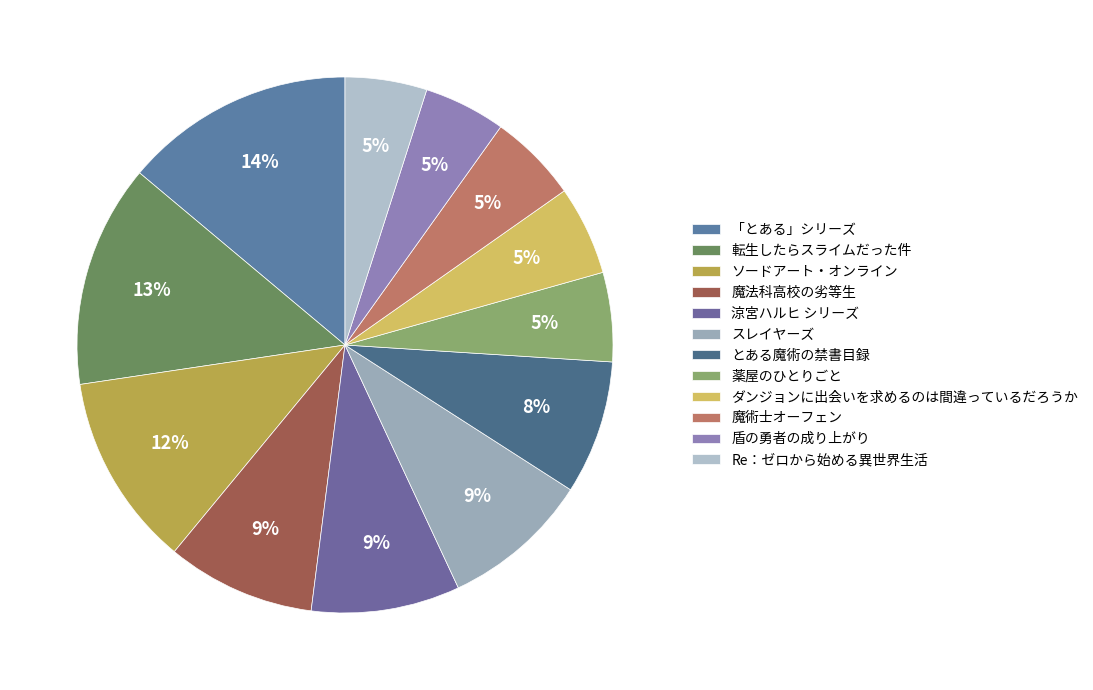

Is there any slice that represents more than half of the pie?

No